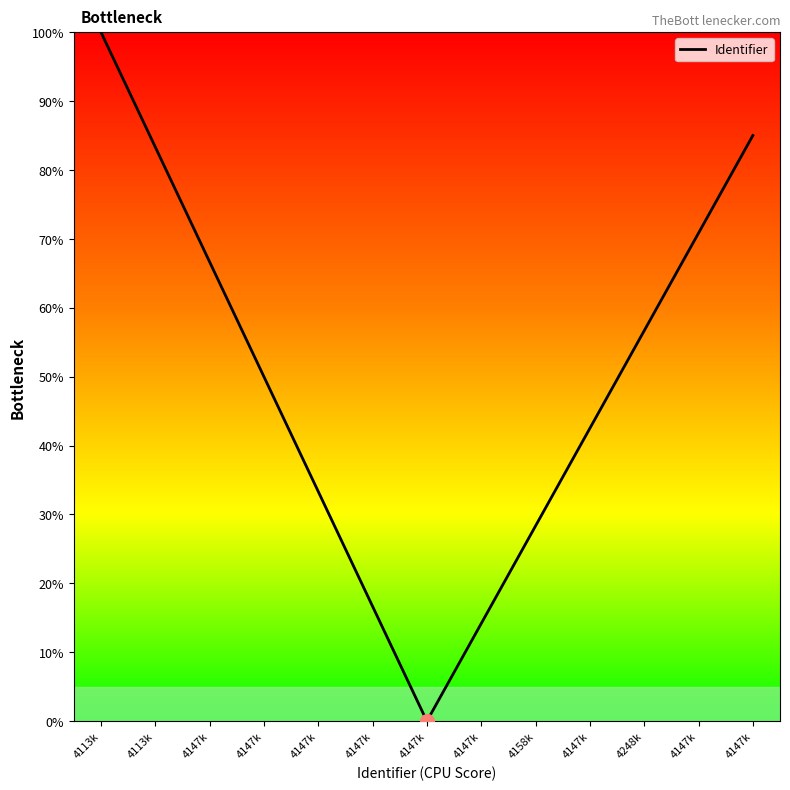

What is the label of the 10th point from the left?

4158k